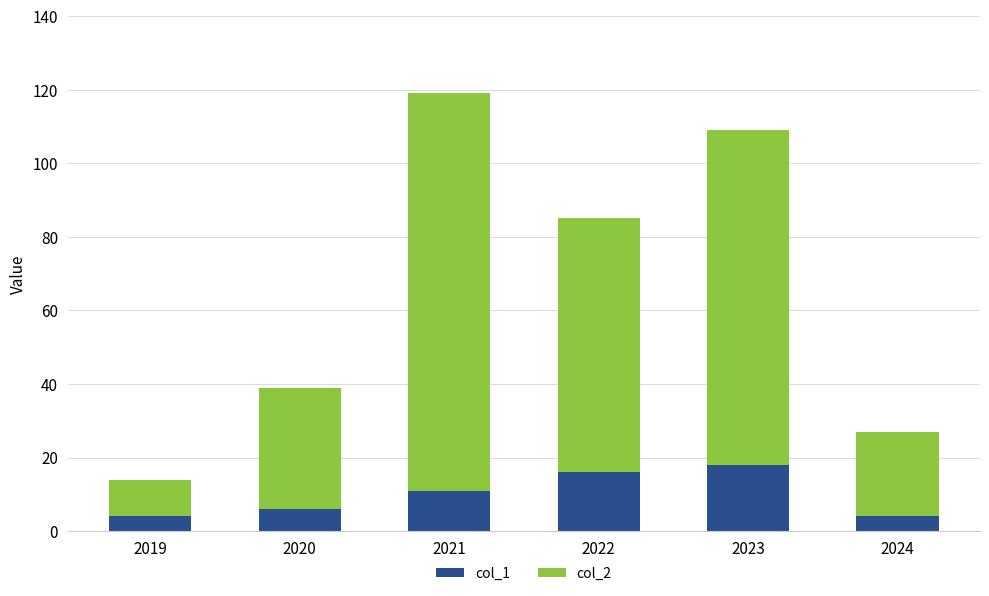

What is the sum of all col_1 values?

59